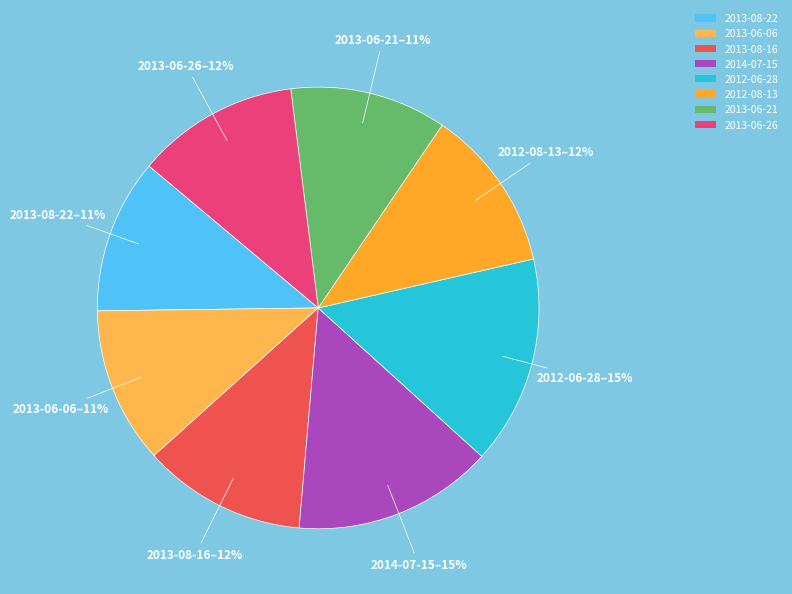

To the nearest percent, what is the average slice percentage?

12%